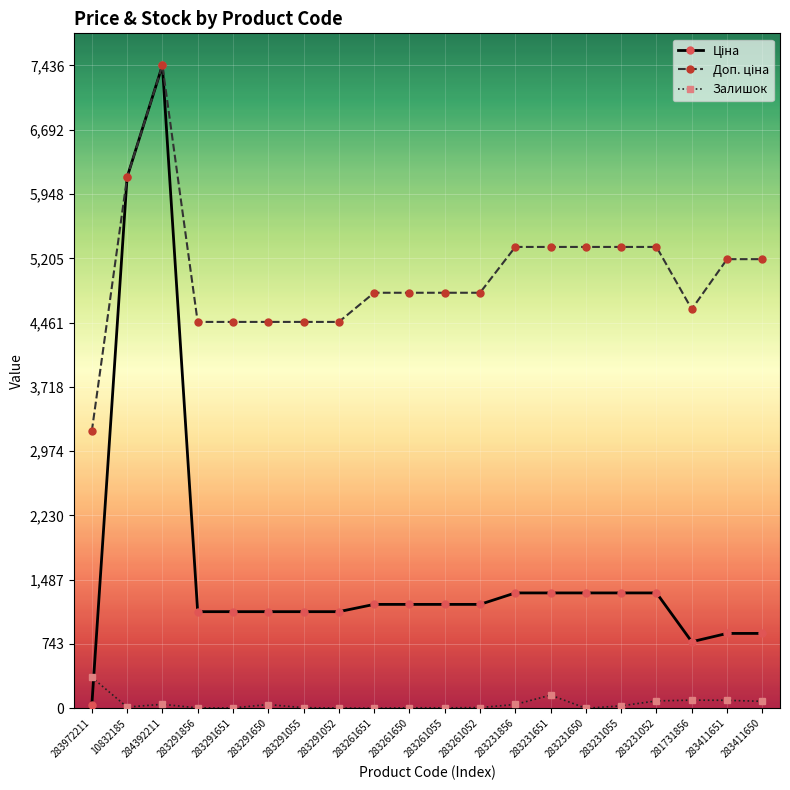

At which label does Залишок reach its peak?

283972211